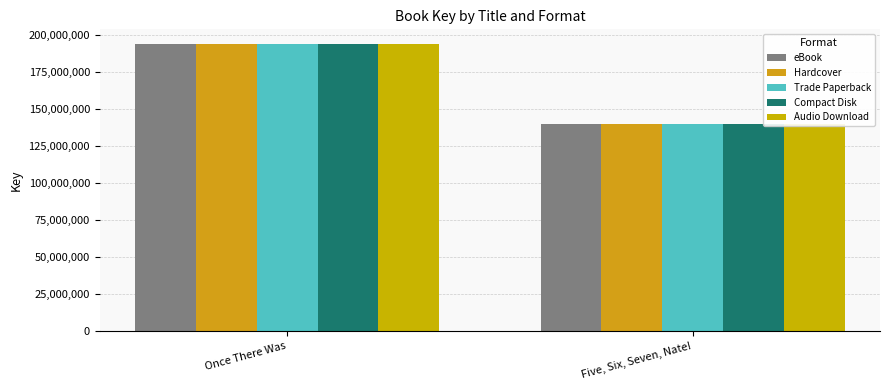

How many data points in Audio Download are less than 194309225?

1